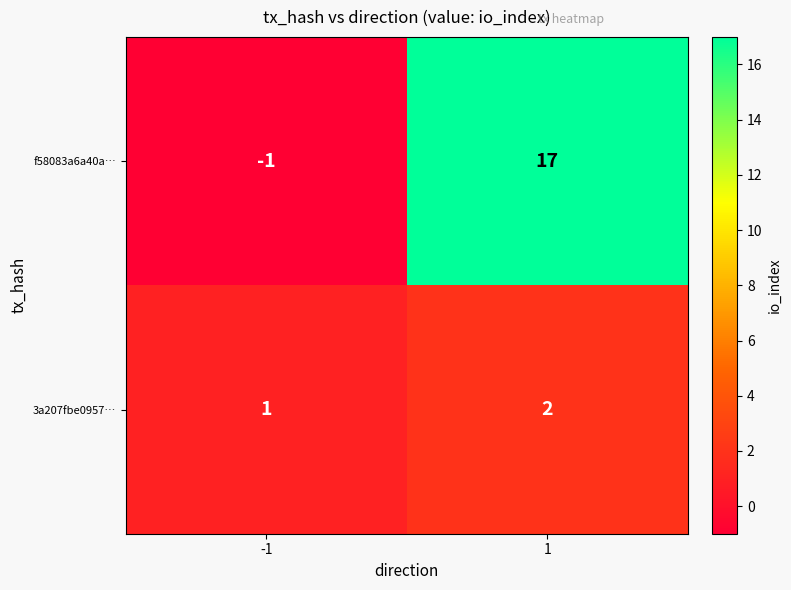

What is the sum of all 3a207fbe0957… values?

3